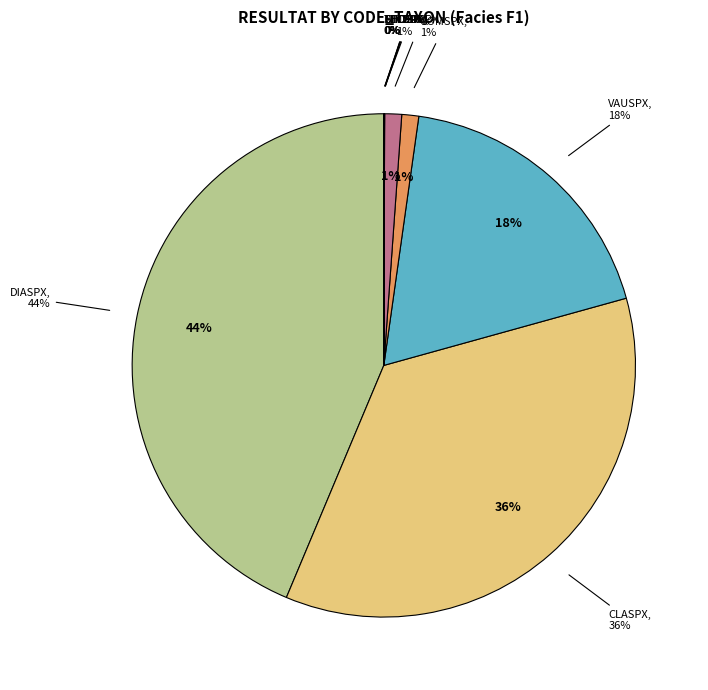

True or false: CINDAN accounts for 0% of the total.

True